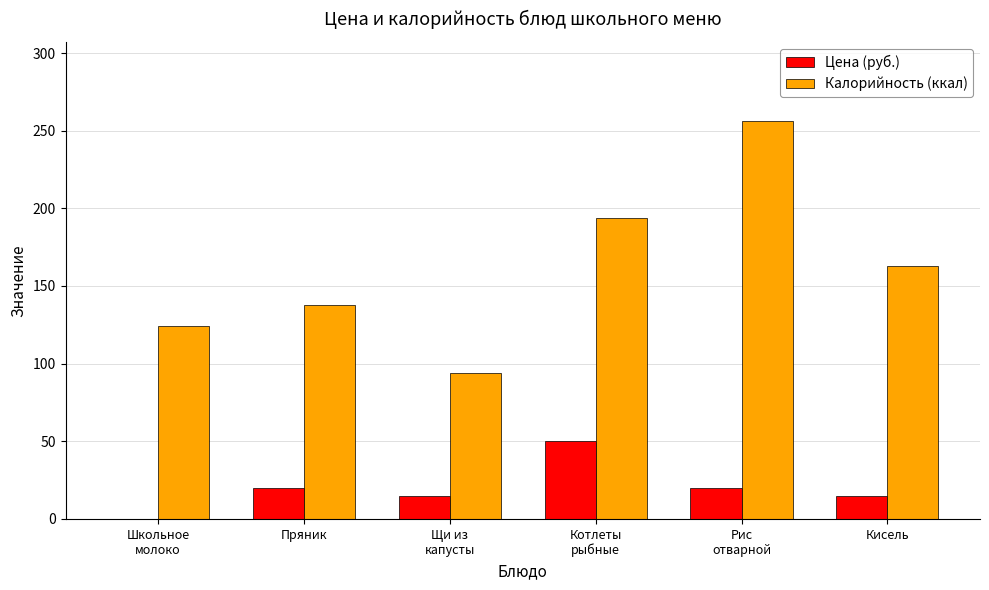

How many categories are shown in the chart?

6